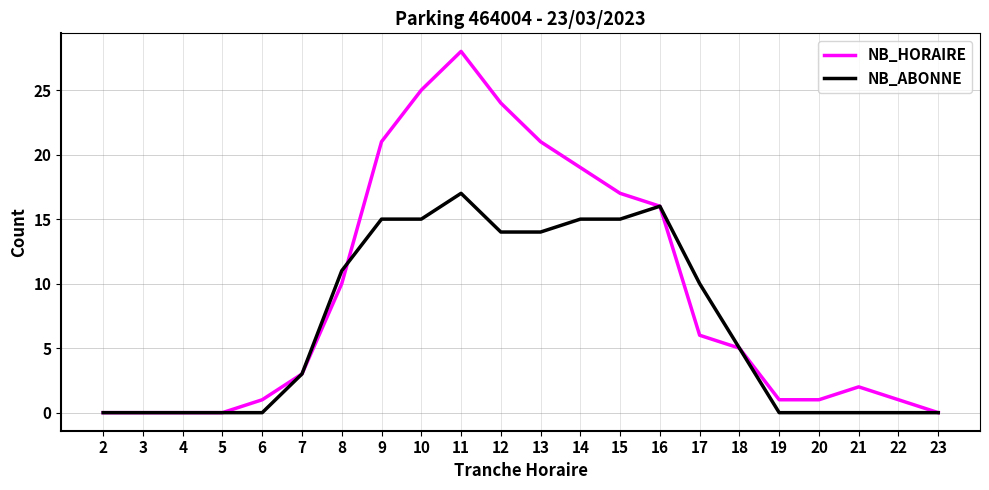

True or false: NB_HORAIRE has a value of 19 at 14.

True